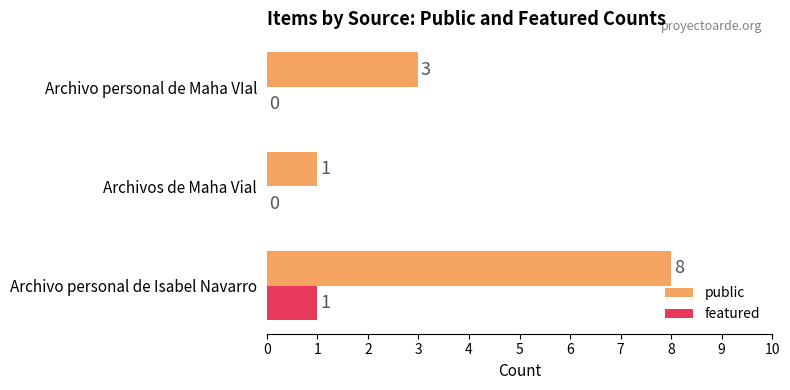

True or false: public has a value of 1 at Archivos de Maha Vial.

True